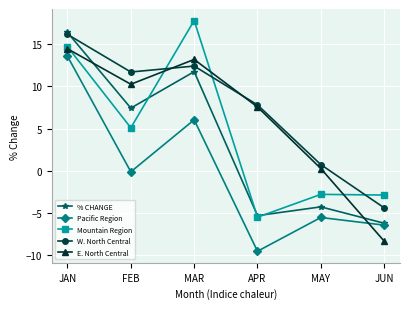

How many data points in E. North Central are above 10?

3